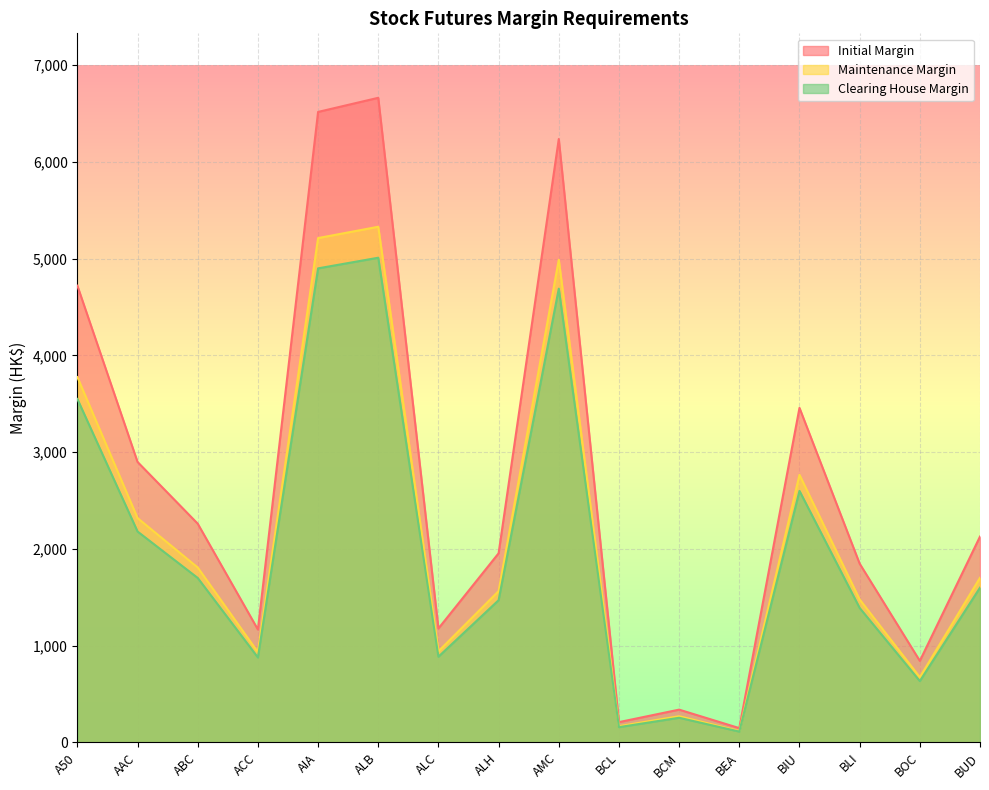

Where is Clearing House Margin nearest to the value 2561?

BIU